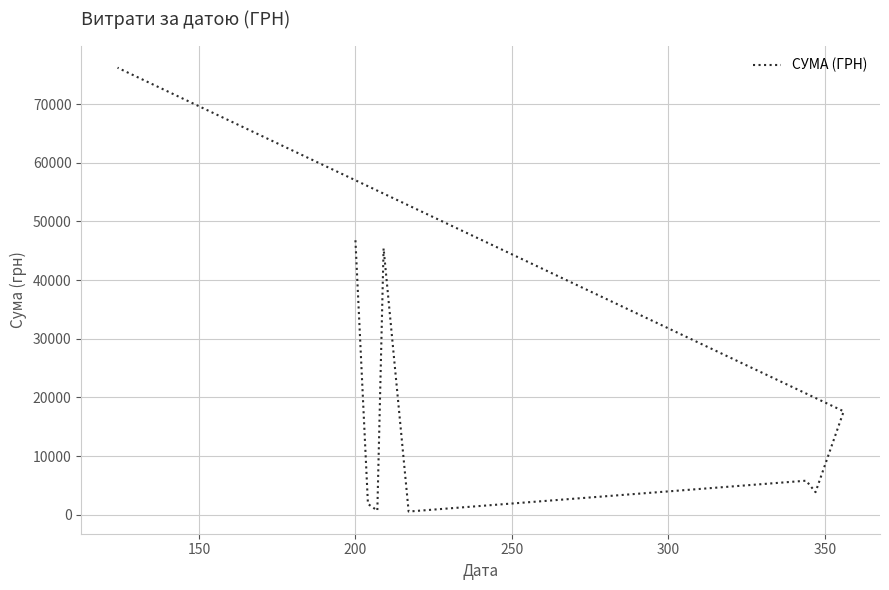

Does the chart display data point markers on the line(s)?

No